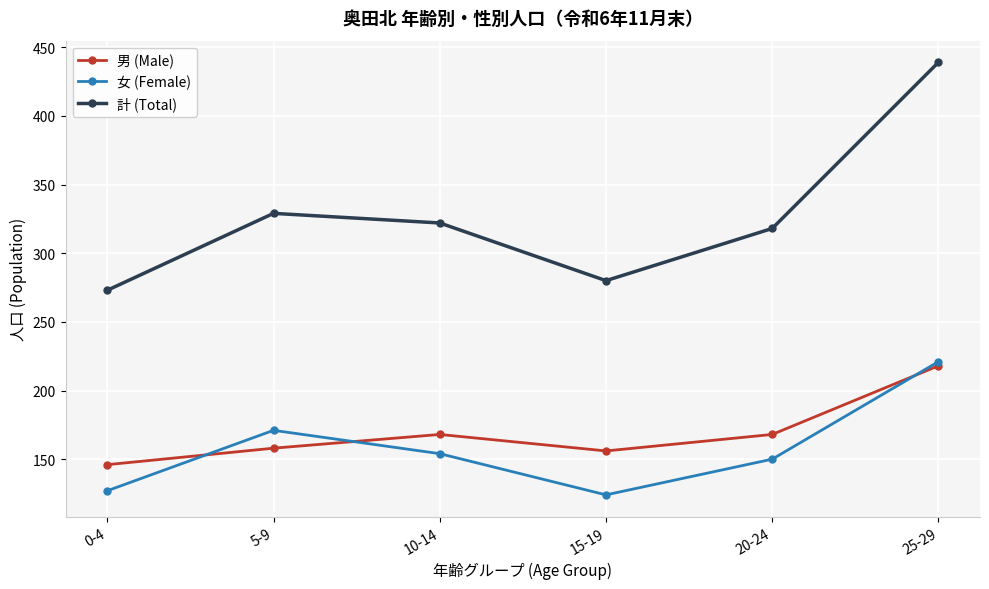

How many lines are shown in the chart?

3